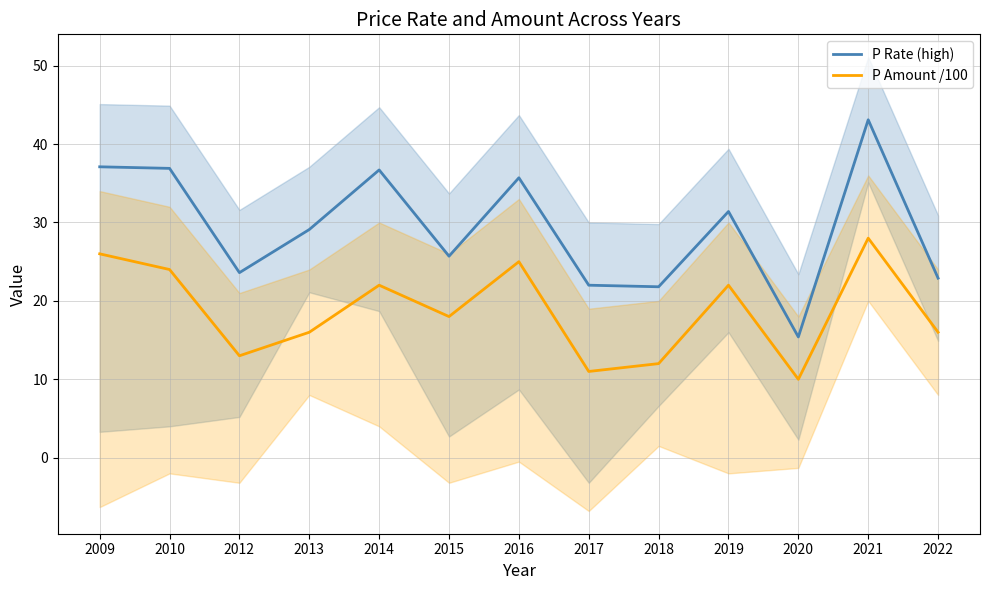

What is the value of the P Amount /100 point at the 7th from the left?

25.0